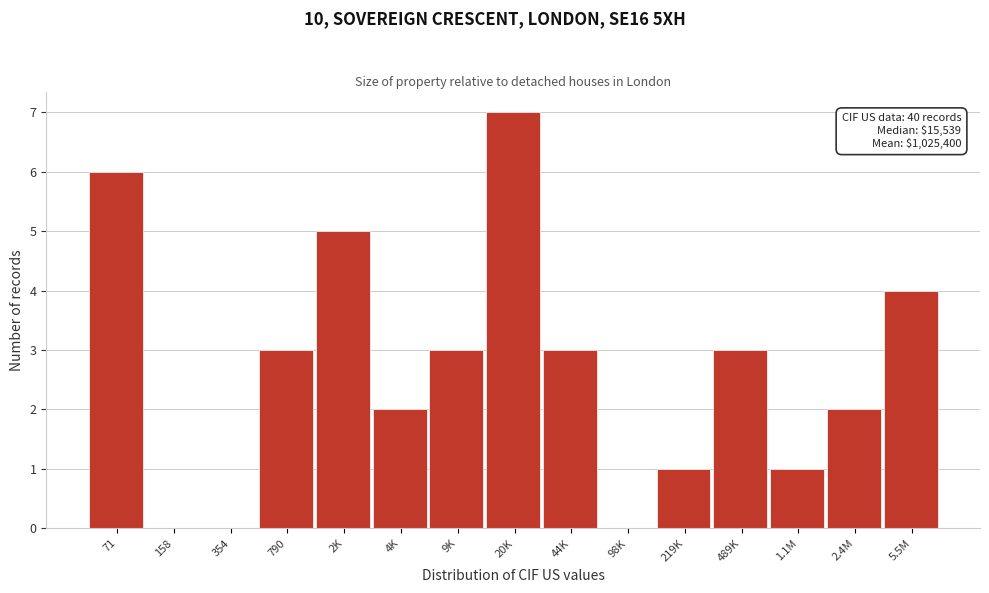

Reading right to left, what are all the values shown in this chart?

5.5M=4	2.4M=2	1.1M=1	489K=3	219K=1	98K=0	44K=3	20K=7	9K=3	4K=2	2K=5	790=3	354=0	158=0	71=6